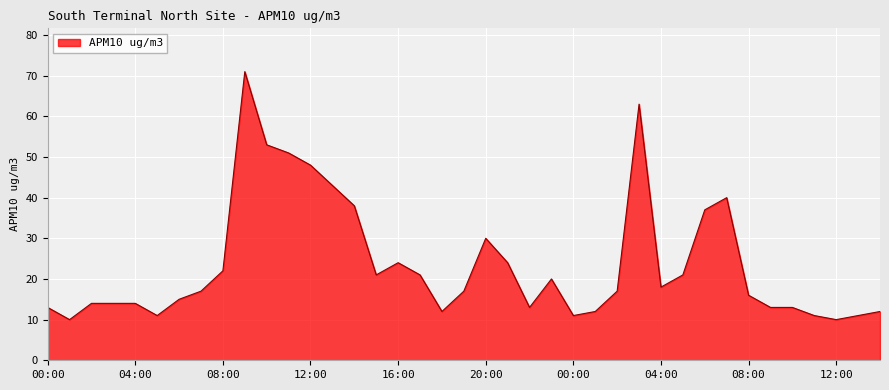

What is the smallest value displayed?

10